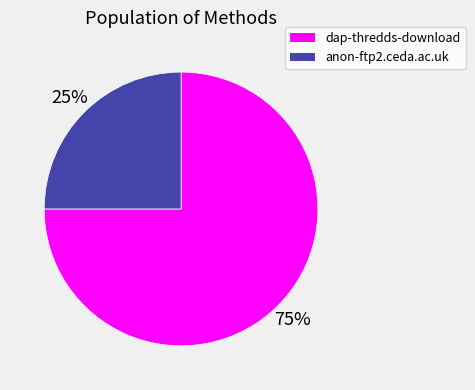

To the nearest percent, what is the difference between the anon-ftp2.ceda.ac.uk and dap-thredds-download slice percentages?

50%